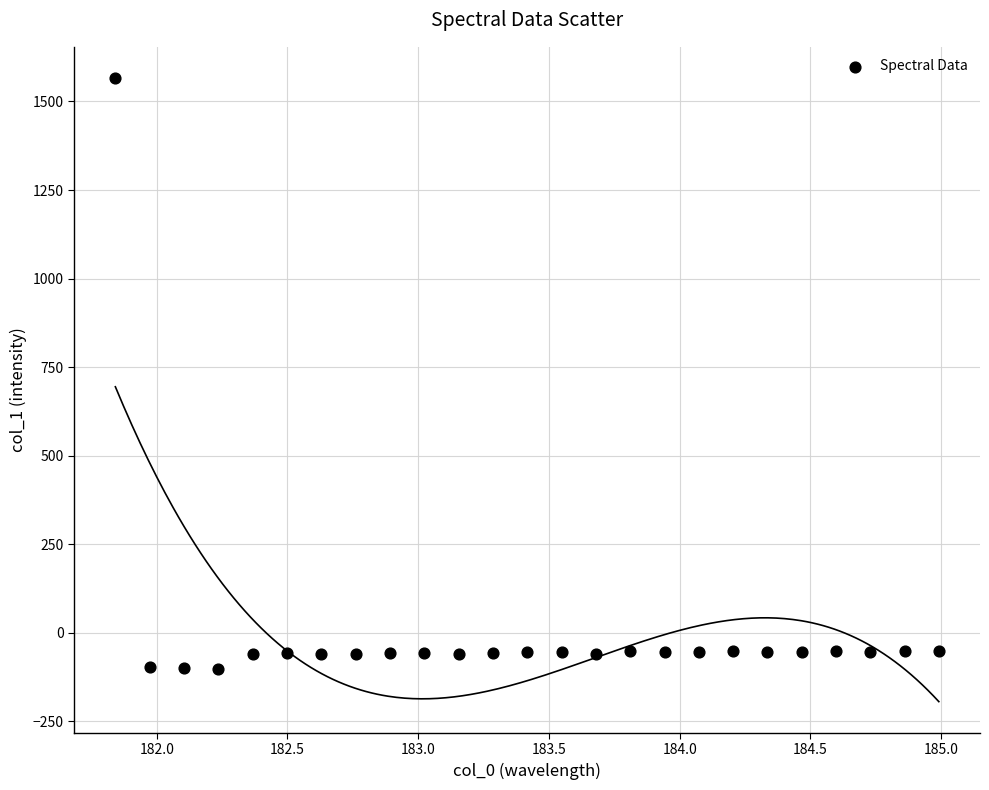

What is the range of X values (max minus min)?

3.1